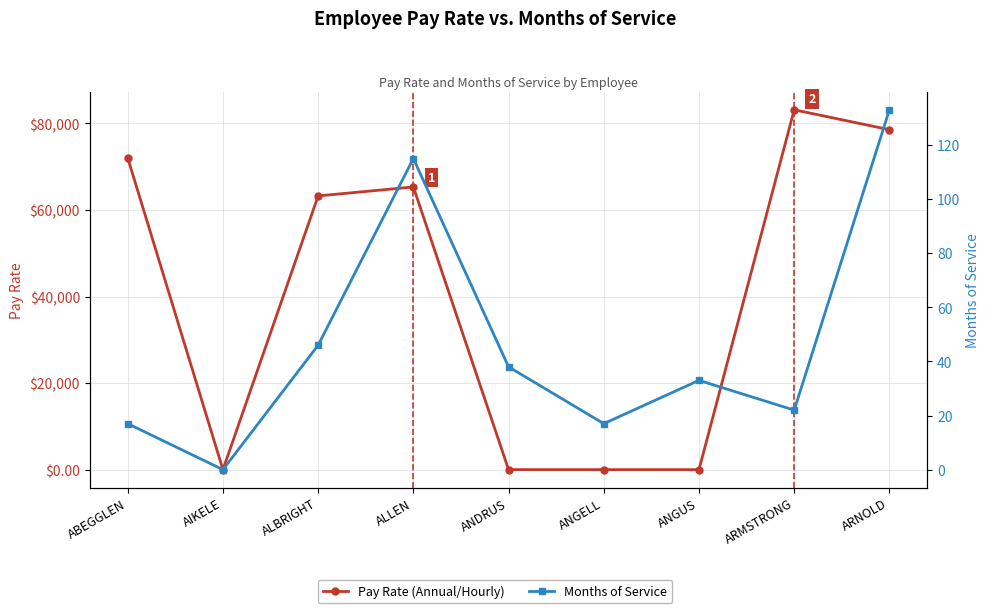

Rank the series by their average value, from lowest to highest.

Months of Service, Pay Rate (Annual/Hourly)